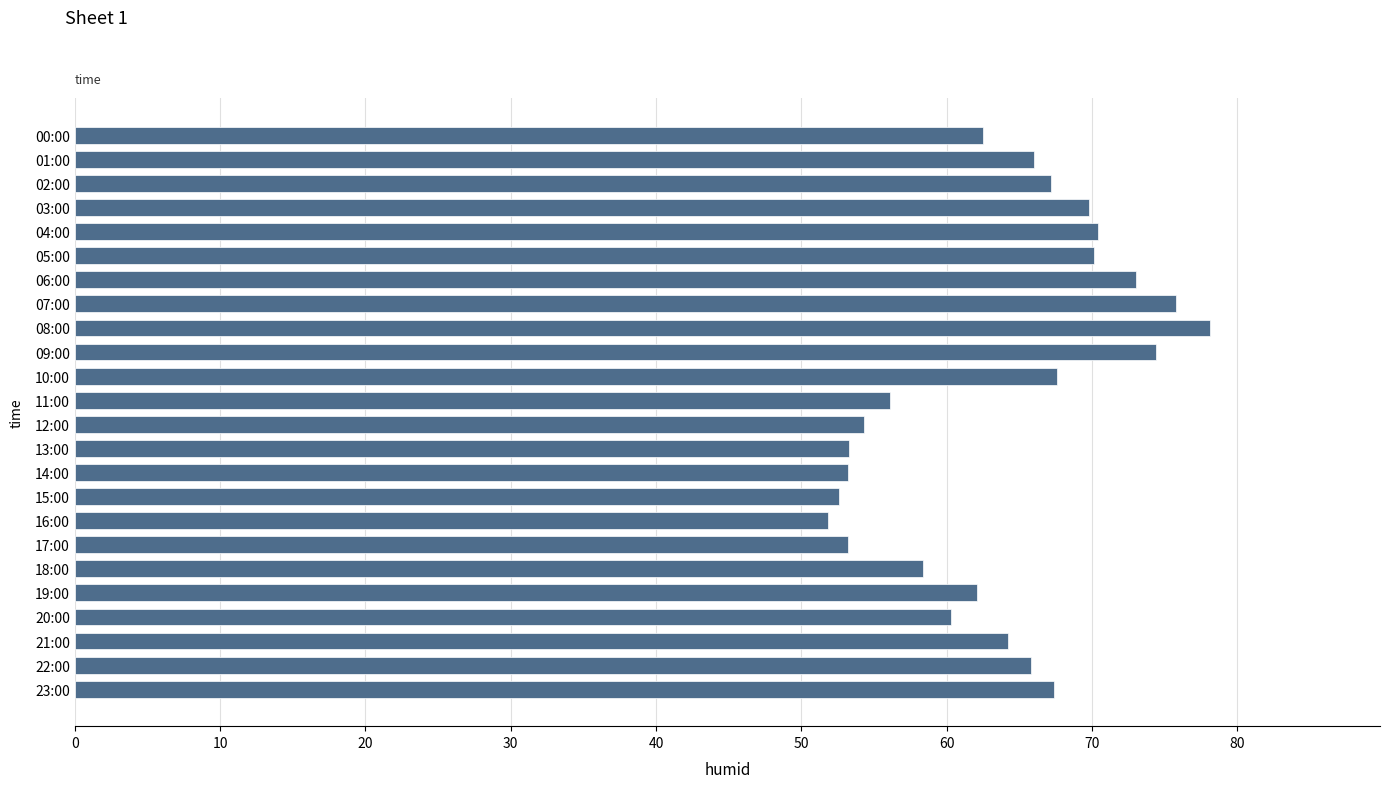

Between 08:00 and 20:00, which is larger?

08:00